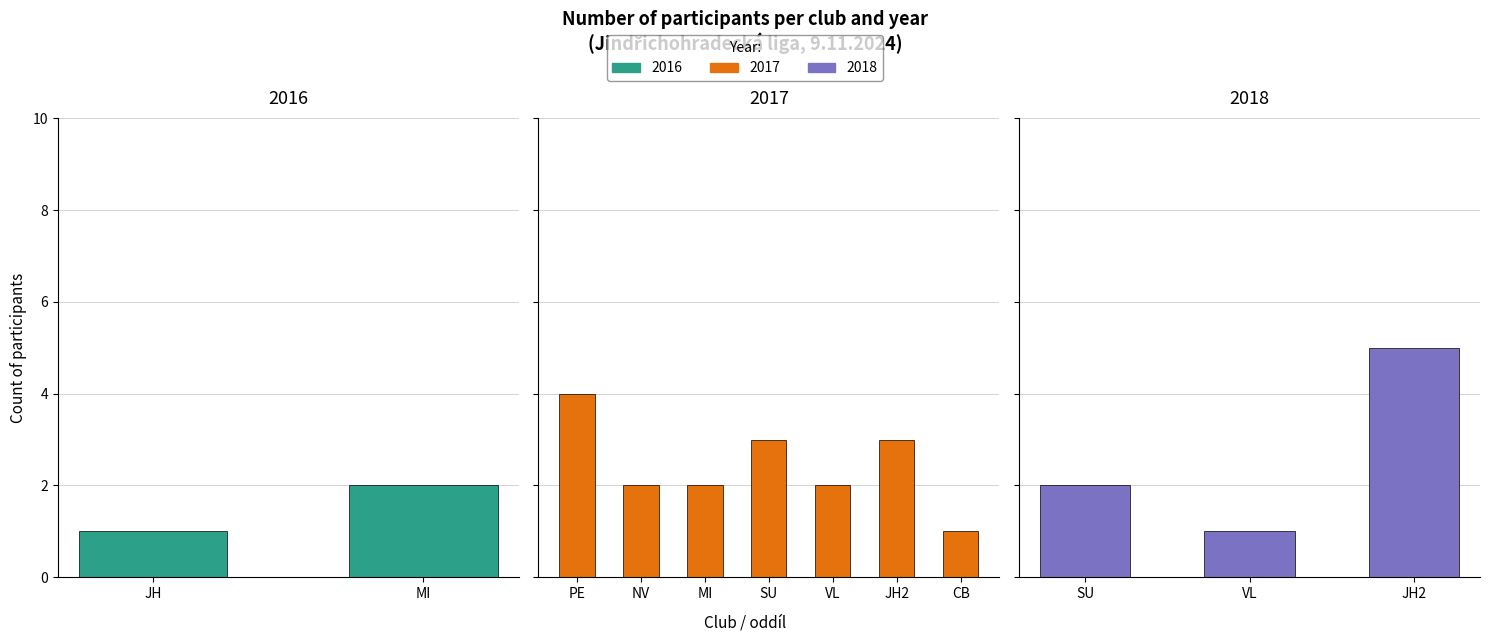

Which series has the largest total across all categories?

2017